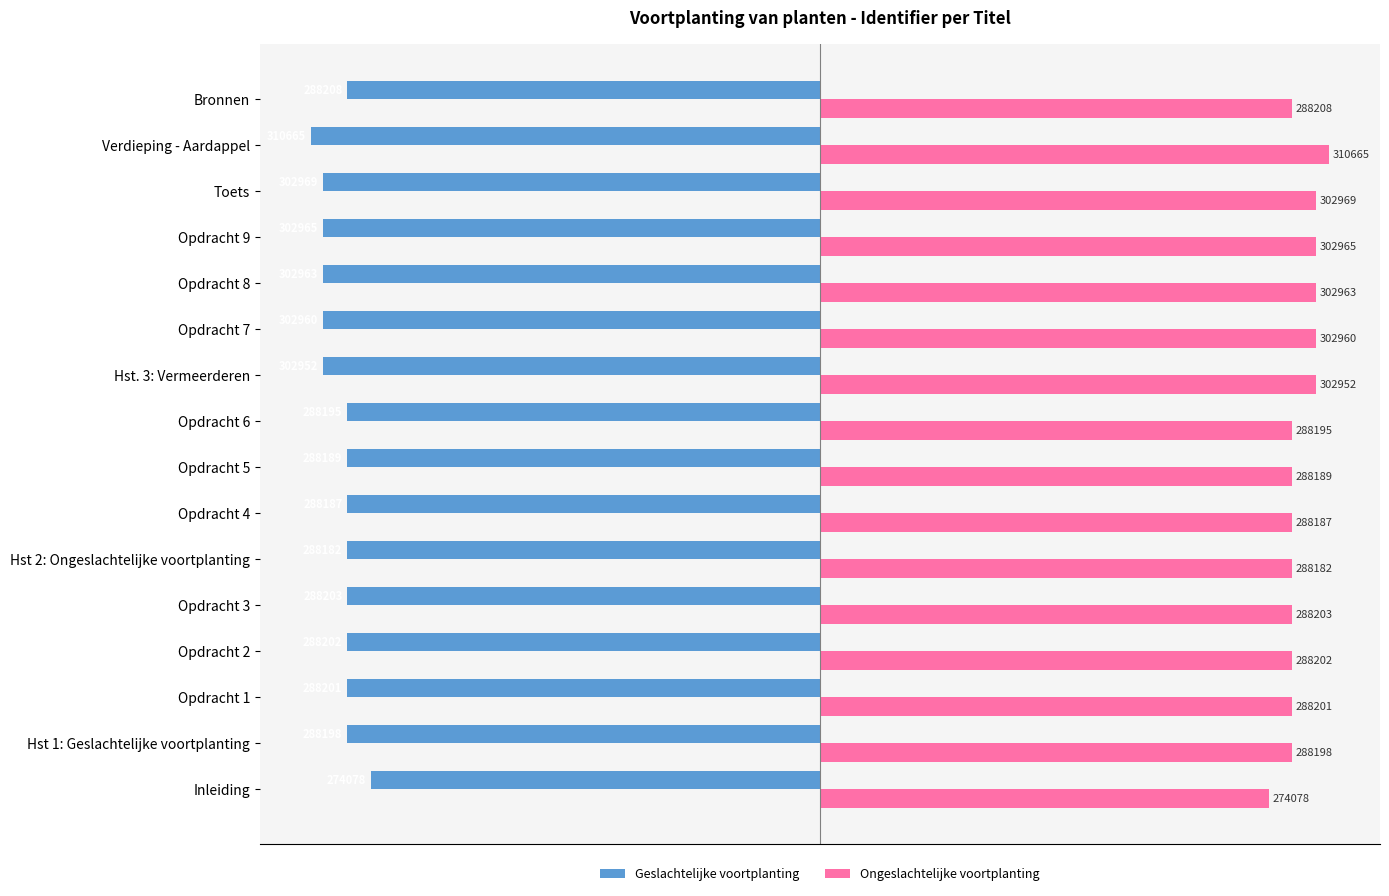

What are all the series names shown in the legend?

Geslachtelijke voortplanting, Ongeslachtelijke voortplanting